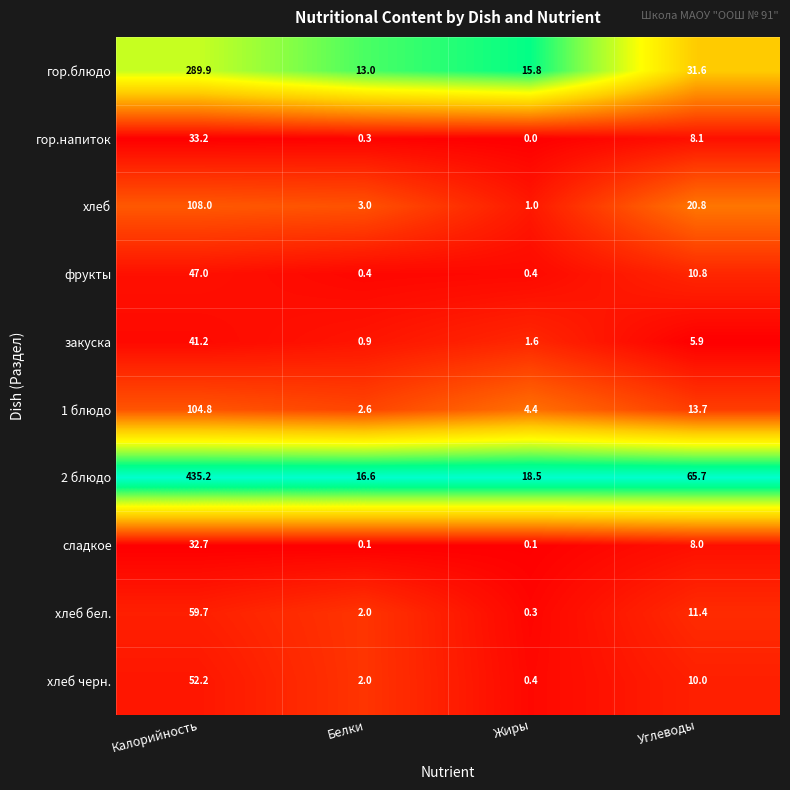

What is the total value across all series at Углеводы?

186.0